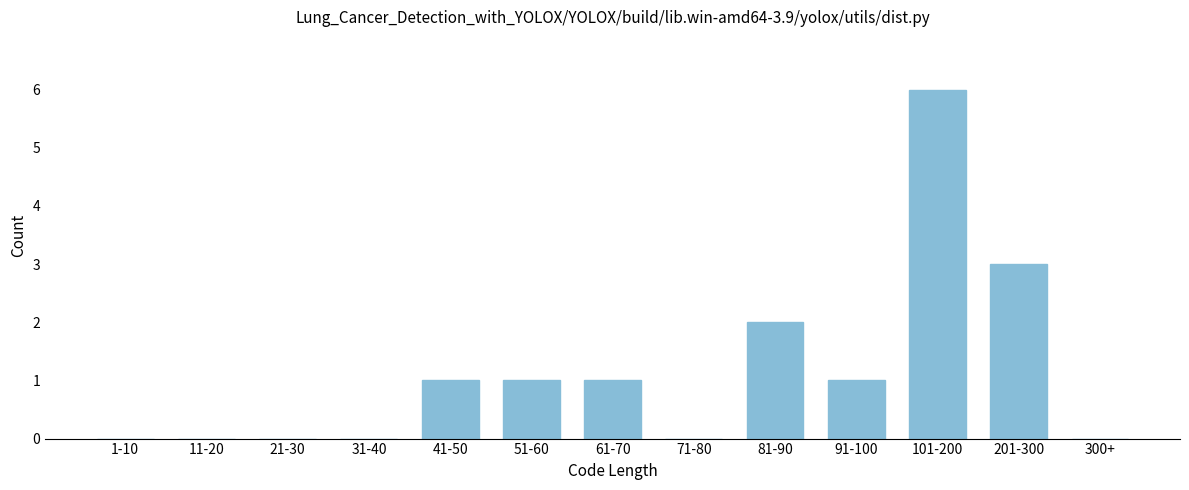

Reading right to left, extract all data points from this chart.

300+=0	201-300=3	101-200=6	91-100=1	81-90=2	71-80=0	61-70=1	51-60=1	41-50=1	31-40=0	21-30=0	11-20=0	1-10=0